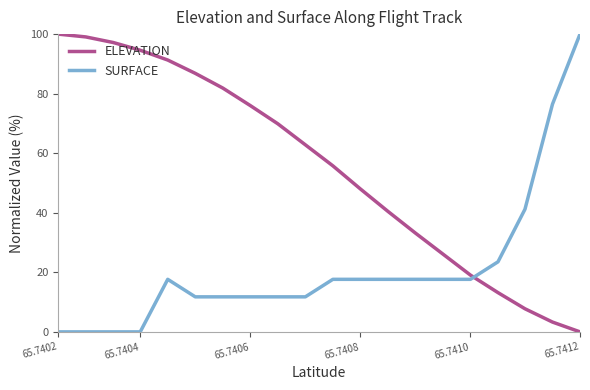

Rank the series by their average value, from lowest to highest.

SURFACE, ELEVATION